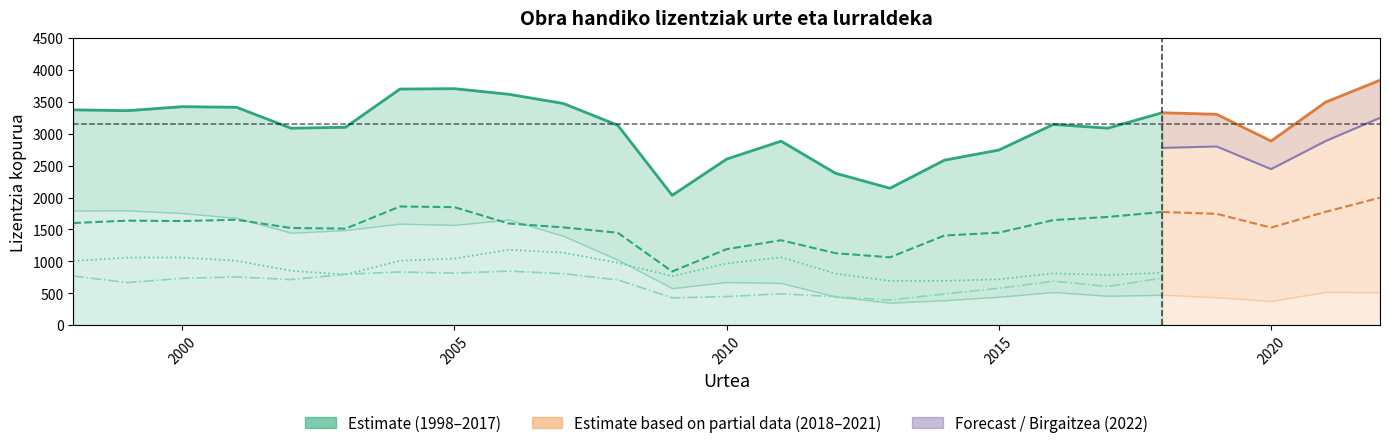

True or false: Araba Guztira and EAE Guztira cross at least once.

False